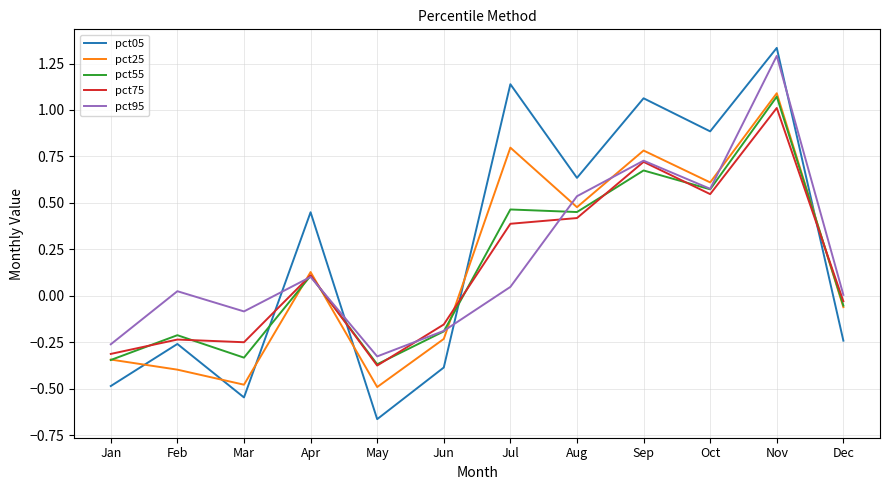

What is the average value of the pct75 series?

0.2